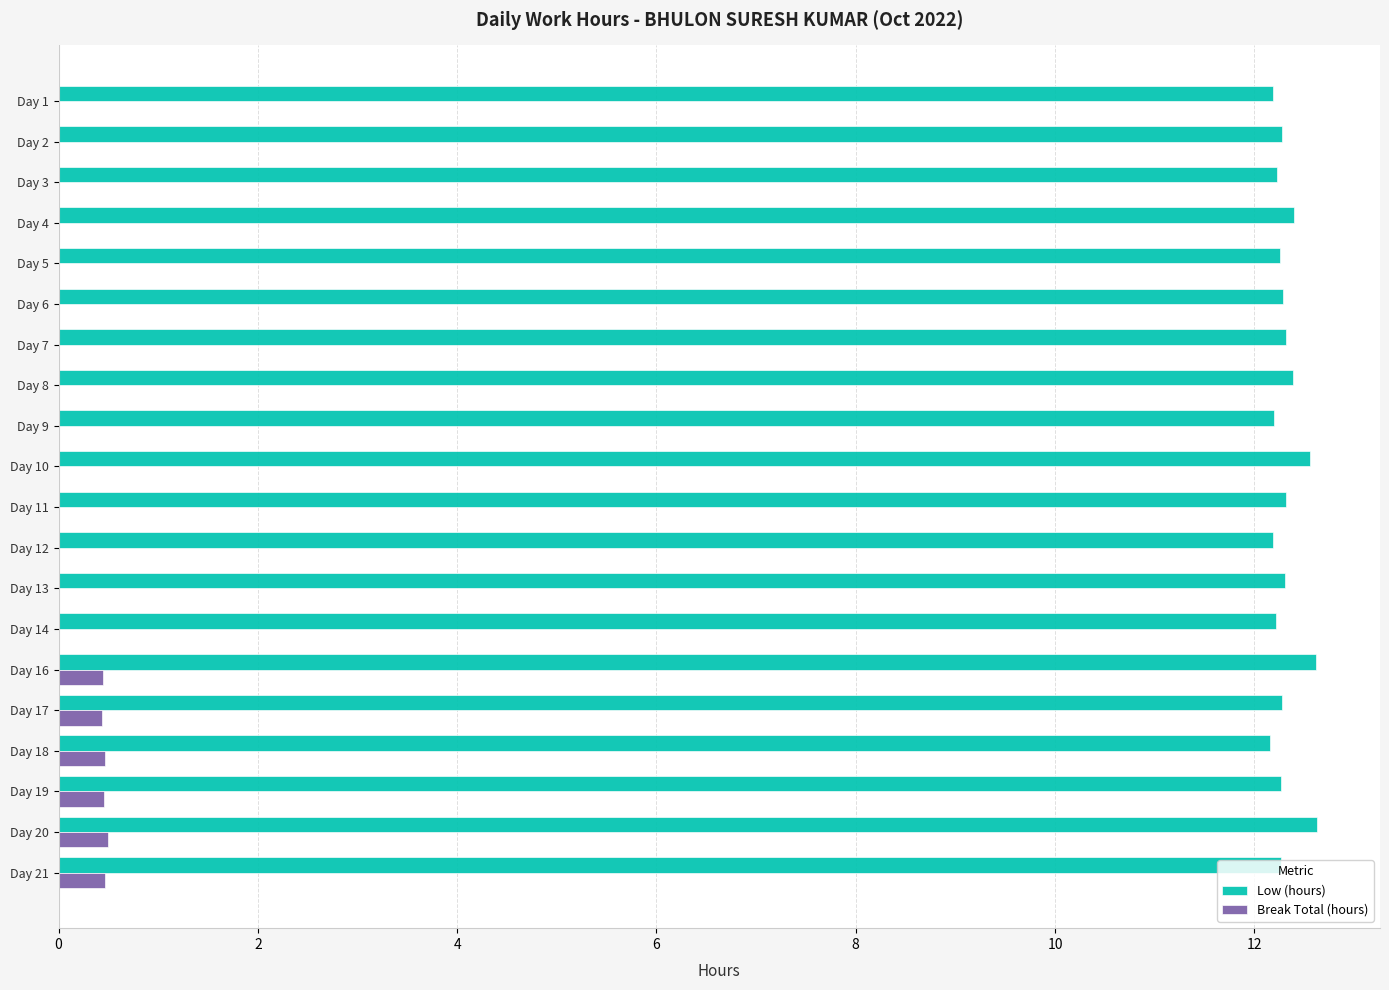

What is the total value across all series at Day 7?

12.3